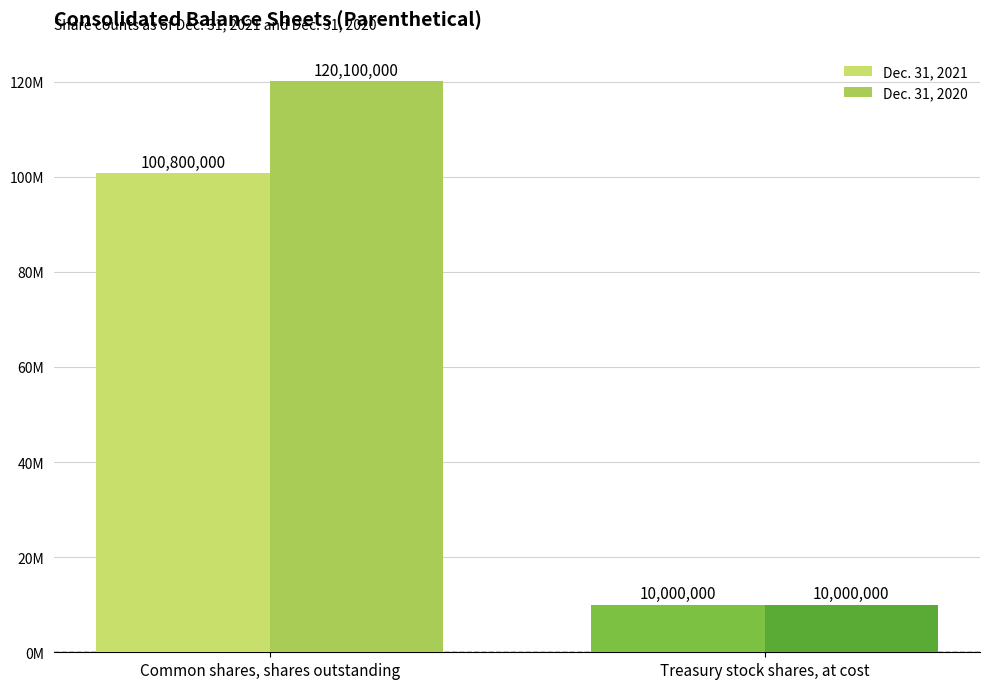

Are the bars horizontal?

No